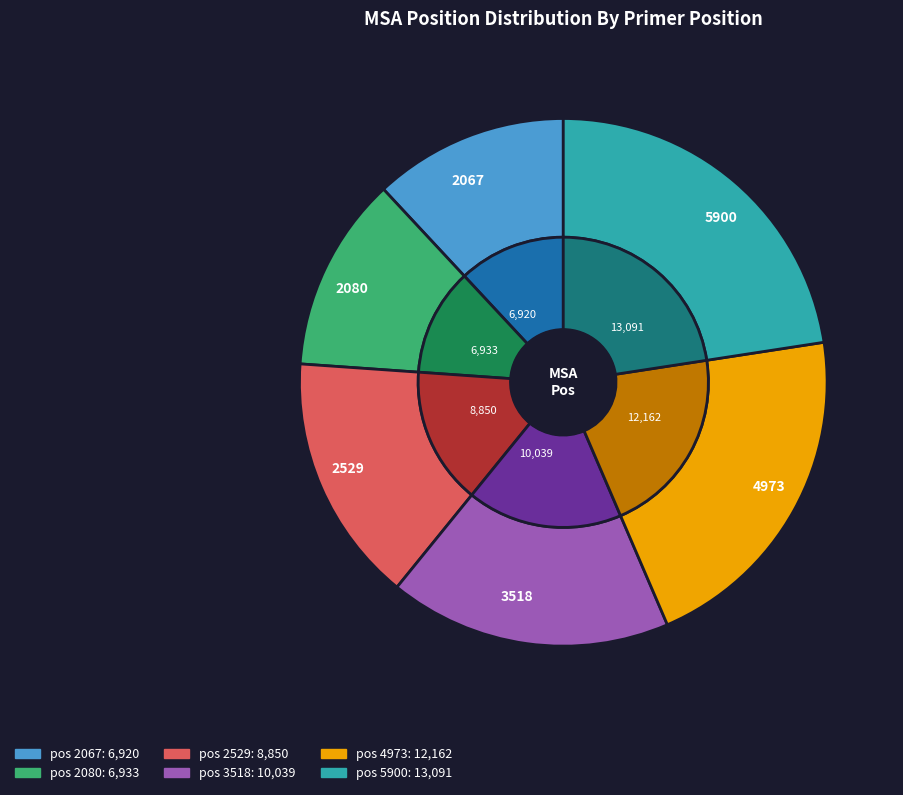

What percentage is NOT represented by 4973?

79.0%